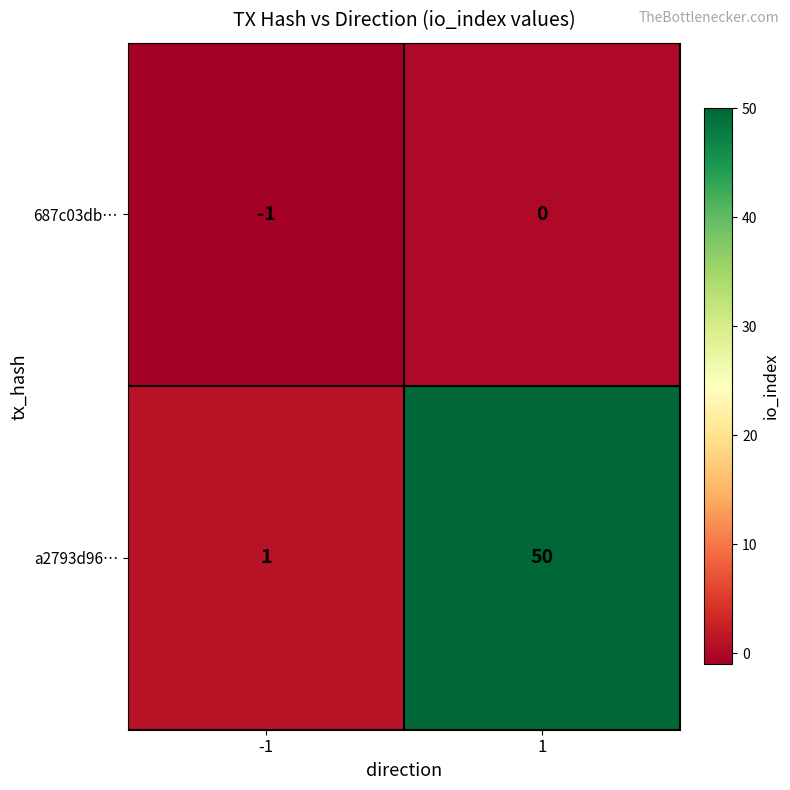

Is it true that 687c03db… equals 1 at 1?

False